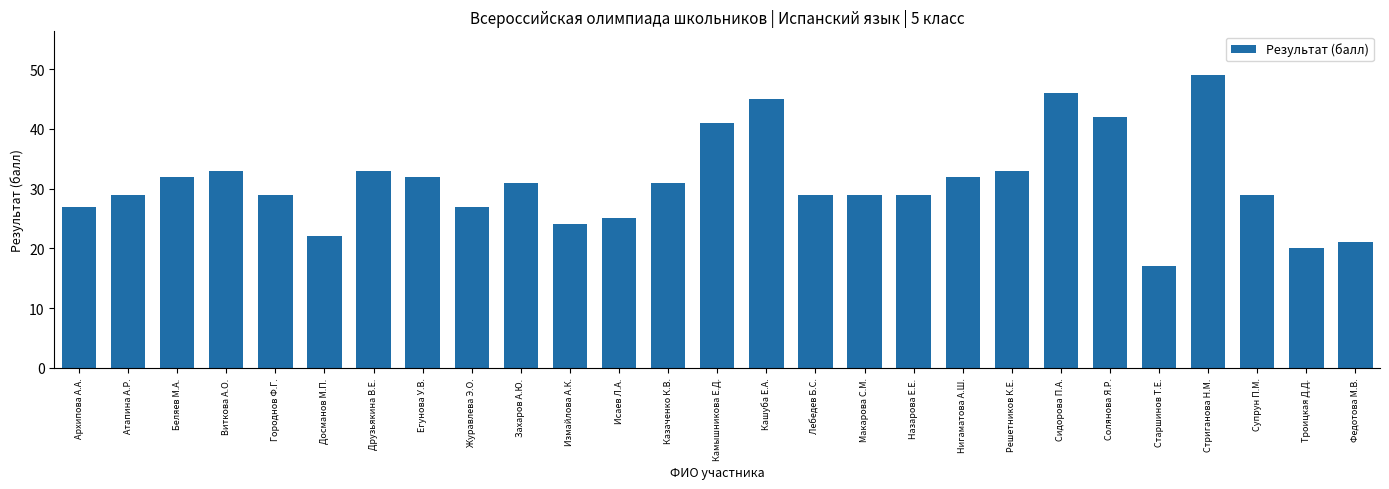

What value does the data have at Супрун П.М., to the nearest 10?

30